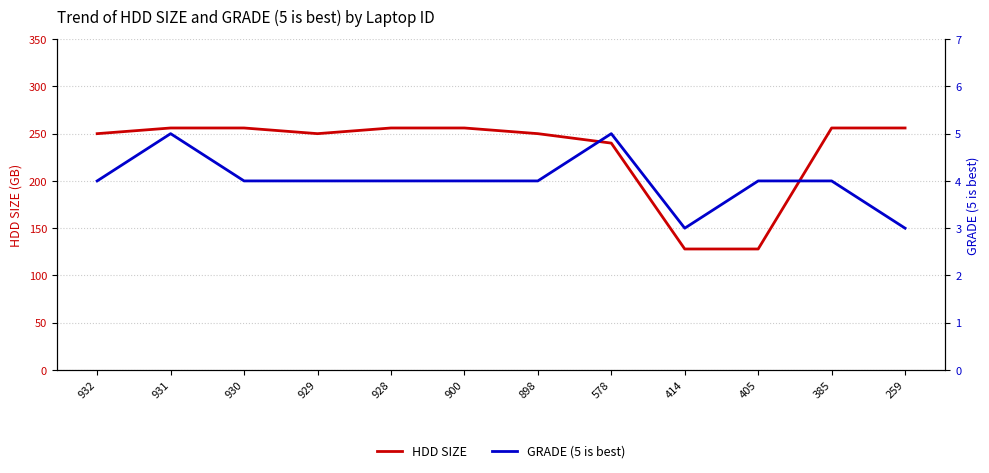

Which series has the largest total across all categories?

HDD SIZE